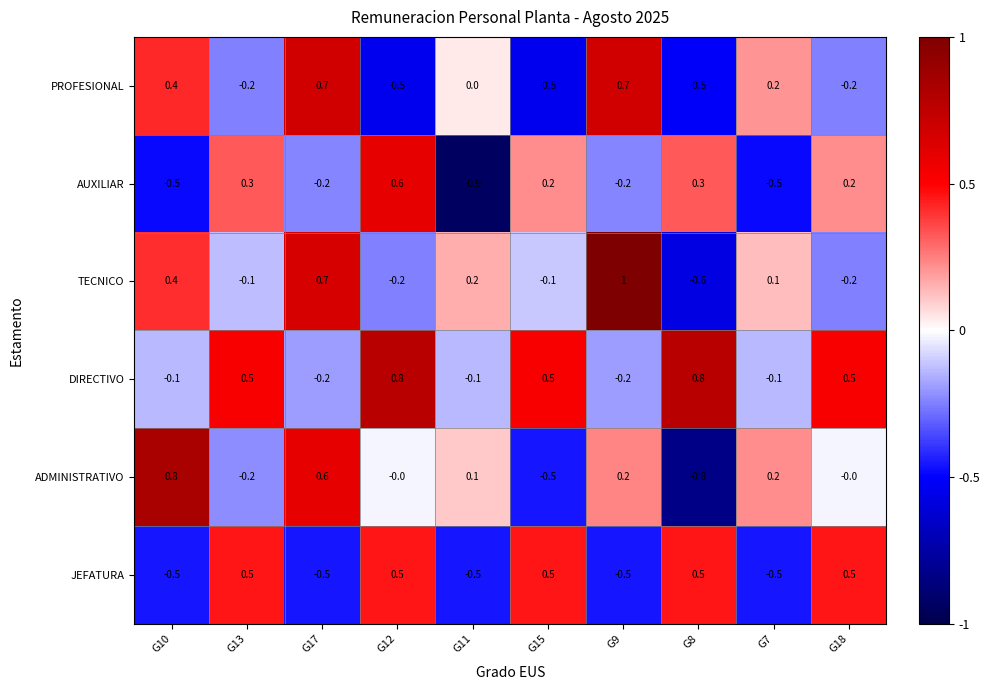

True or false: AUXILIAR has a value of 0.2 at G15.

True